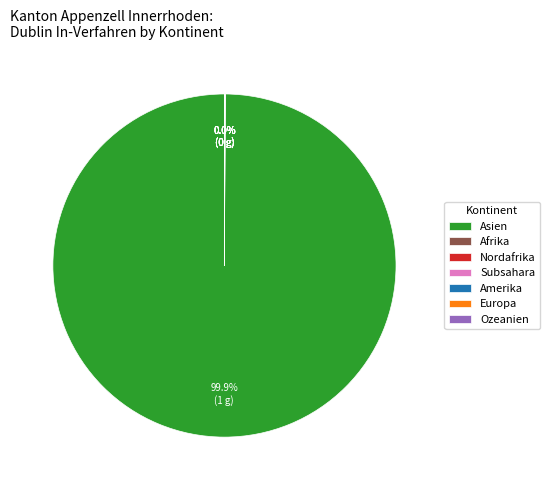

Which category accounts for the majority?

Asien